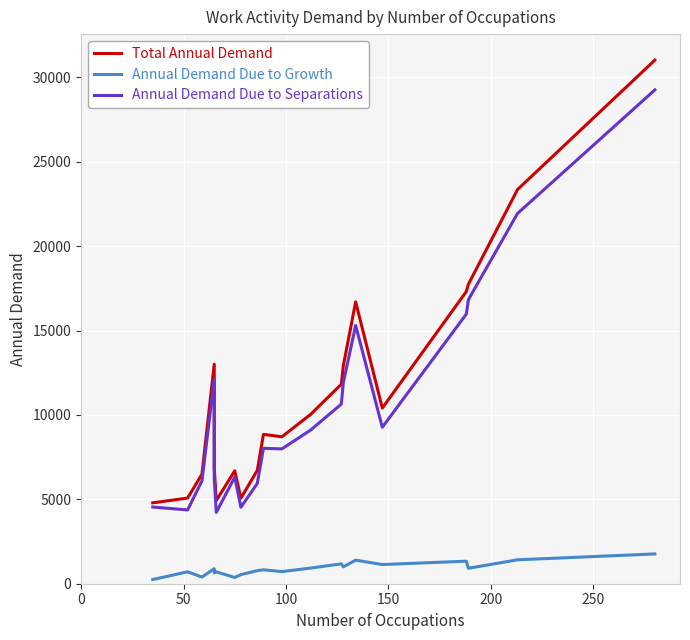

What is the highest value of the Total Annual Demand series?

31026